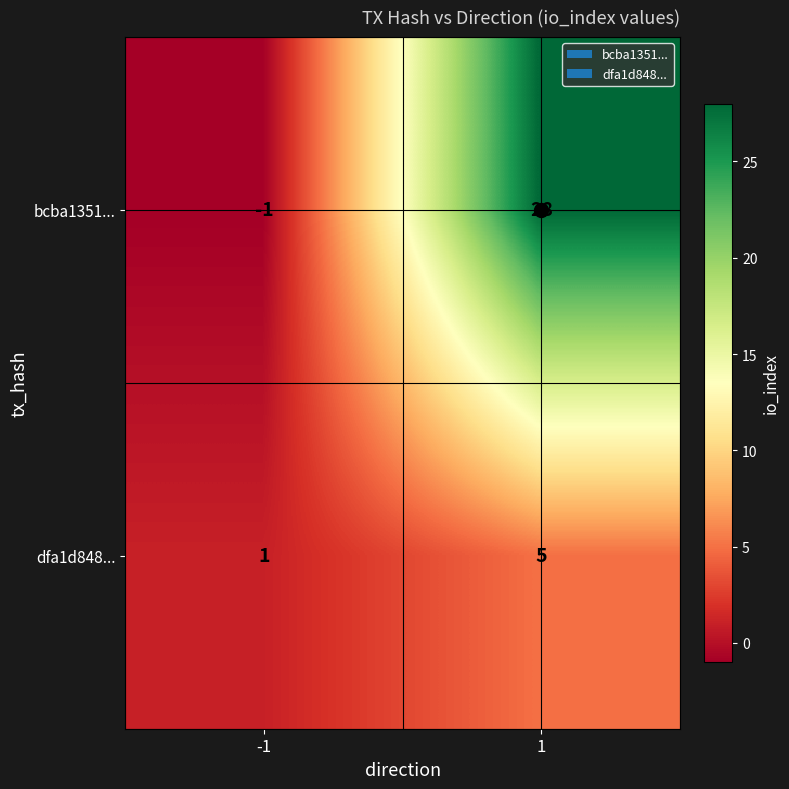

At how many categories does at least one series exceed 21?

1